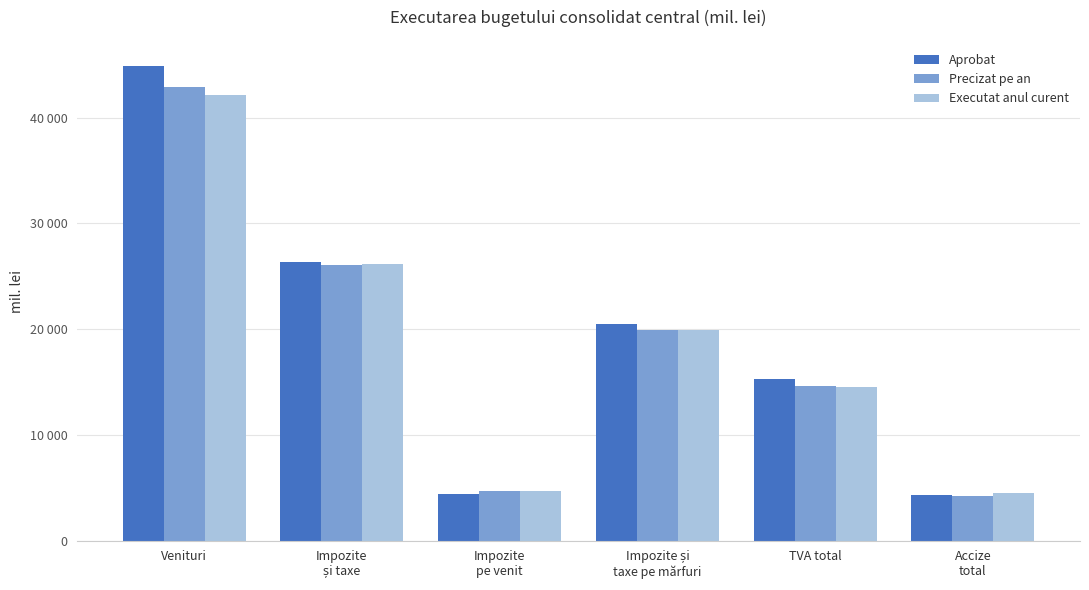

At which label is Executat anul curent closest to 23360?

Impozite
și taxe